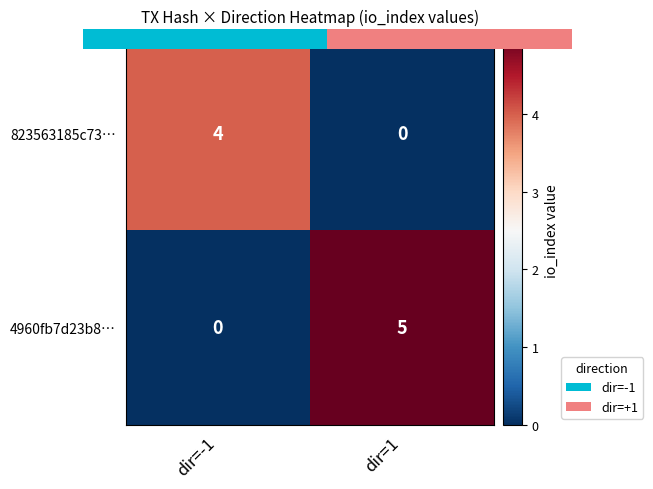

At dir=1, list the series in order from largest to smallest.

4960fb7d23b8…, 823563185c73…